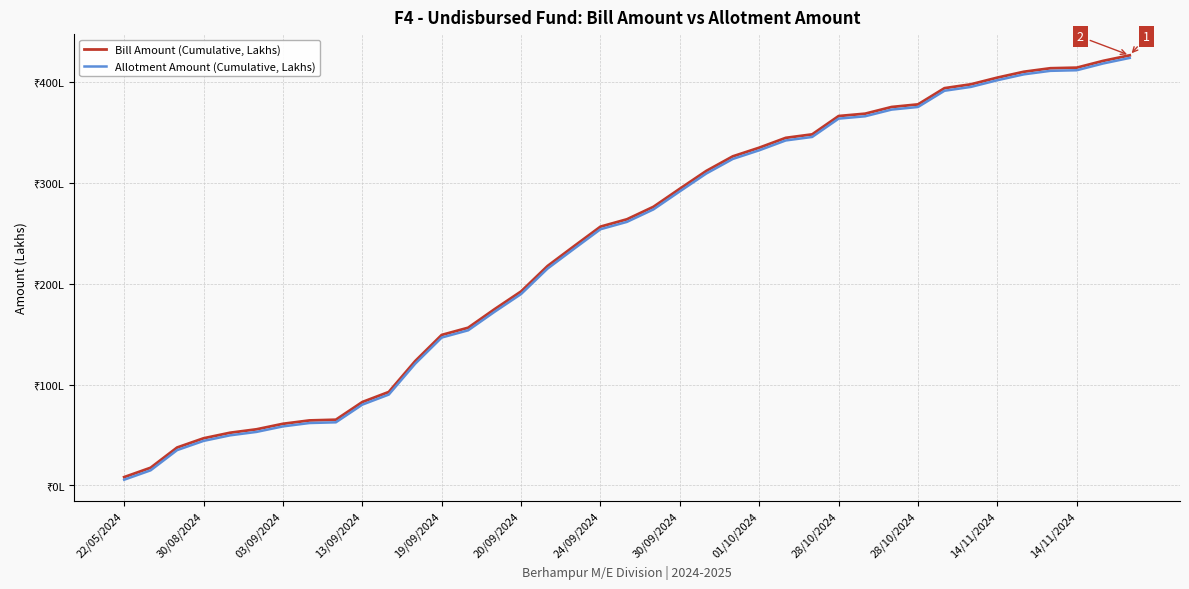

What are all the series names shown in the legend?

Bill Amount (Cumulative, Lakhs), Allotment Amount (Cumulative, Lakhs)